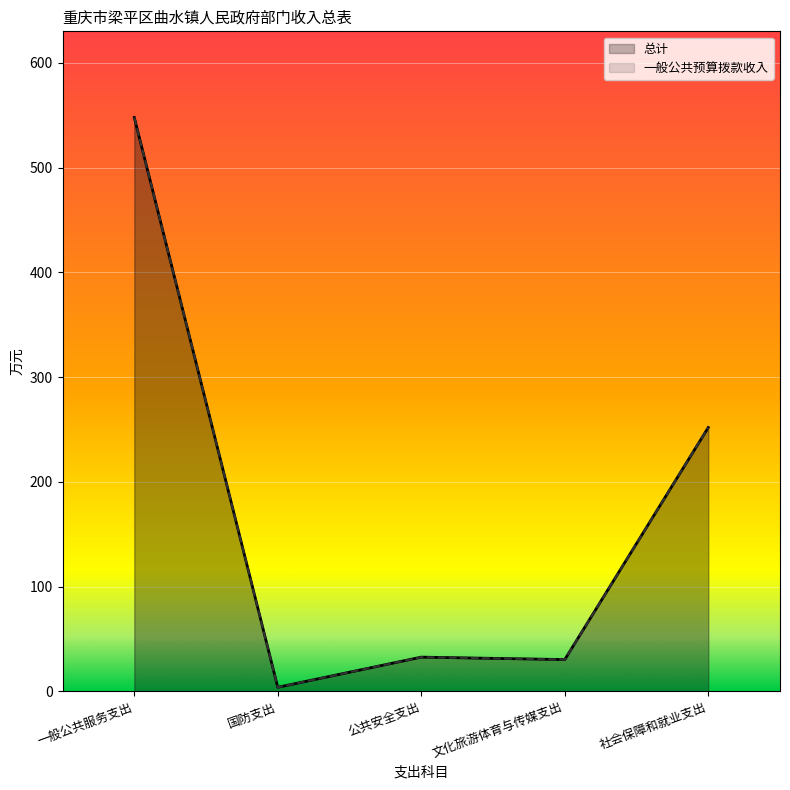

True or false: 一般公共预算拨款收入 and 总计 intersect in this chart.

False